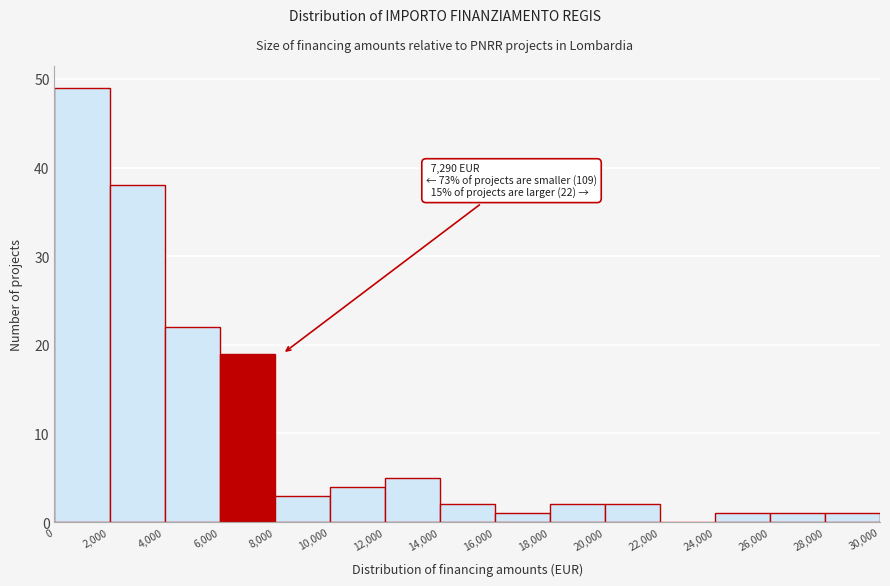

Which range on the x-axis has the tallest bar?

0 to 2,000